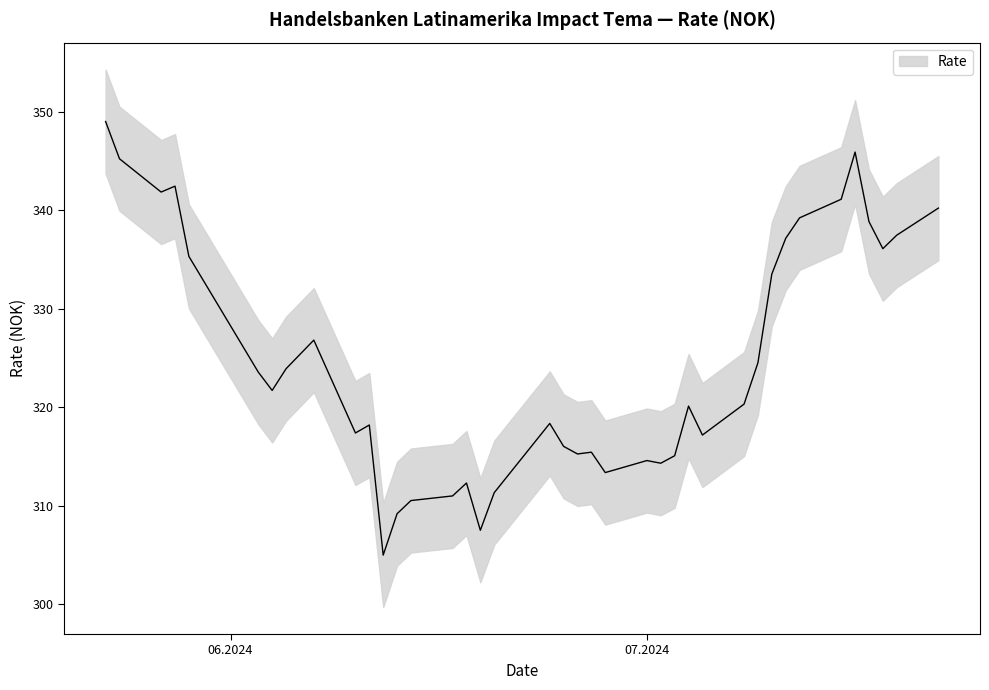

Between 04.06.2024 and 31.05.2024, which is larger?

31.05.2024